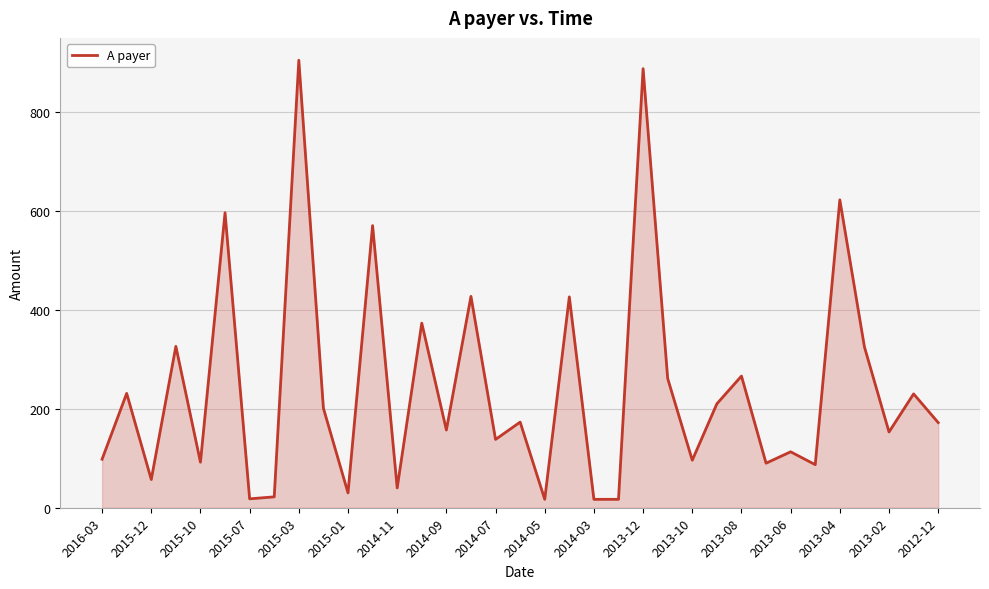

What is the greatest value displayed?

904